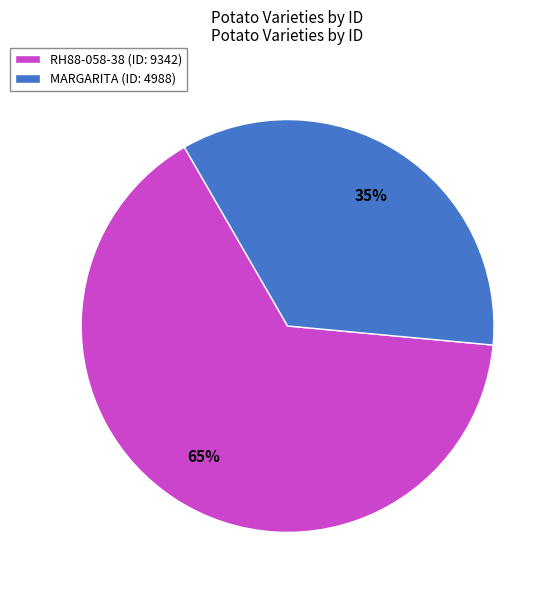

To the nearest percent, what is the difference between the MARGARITA and RH88-058-38 slice percentages?

30%